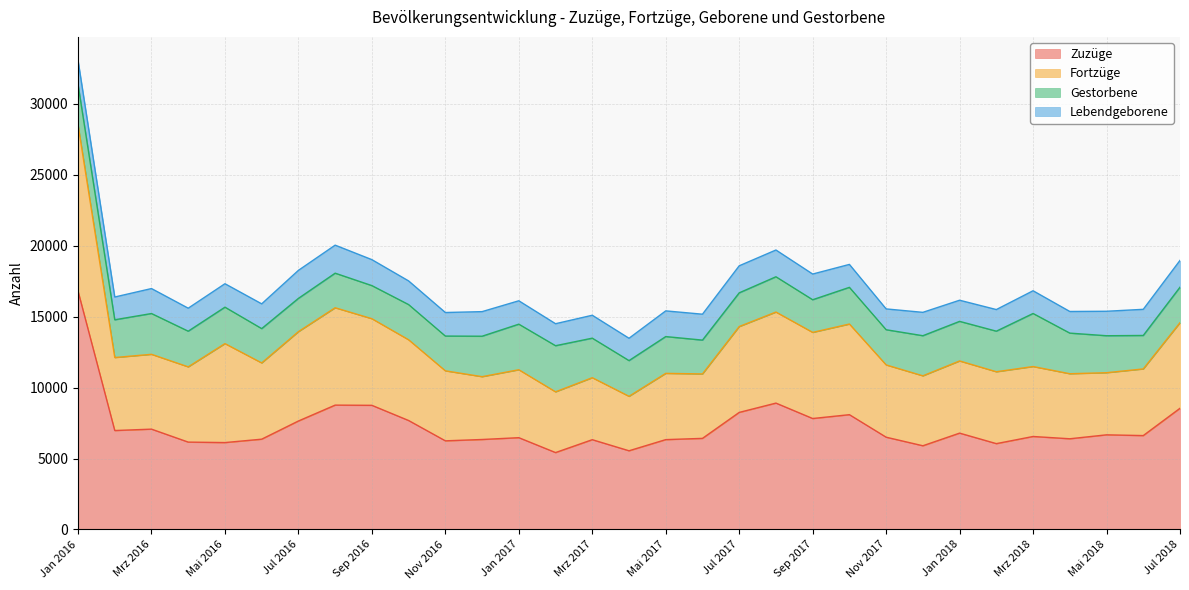

Is the value of Gestorbene at Jun 2016 greater than the value of Fortzüge at Feb 2016?

No